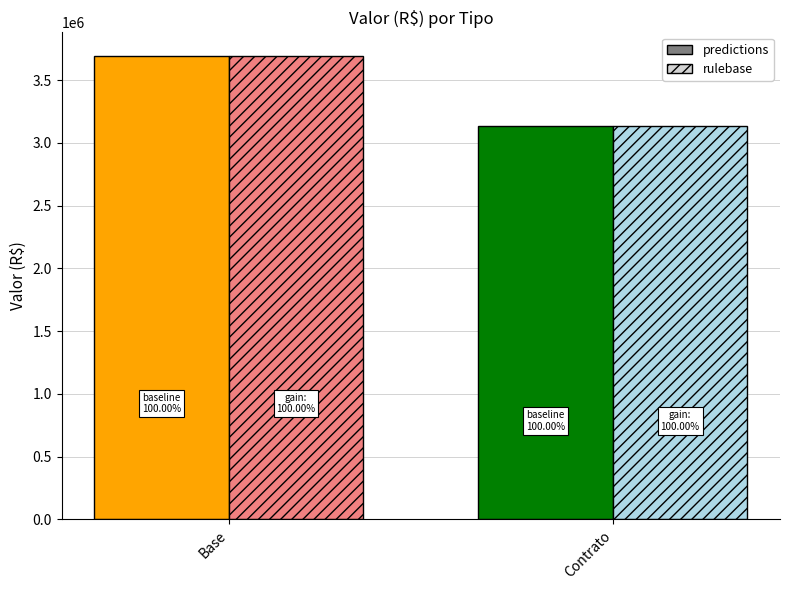

Rank the series by their maximum value, from highest to lowest.

predictions, rulebase